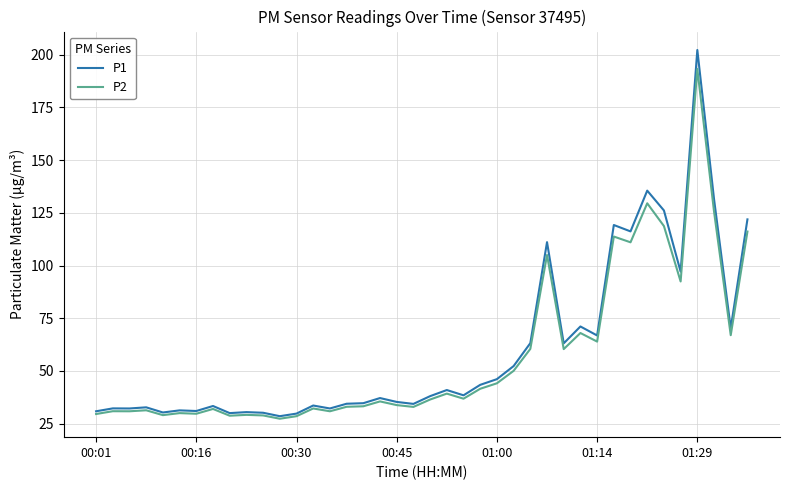

What is the smallest value displayed?

27.4